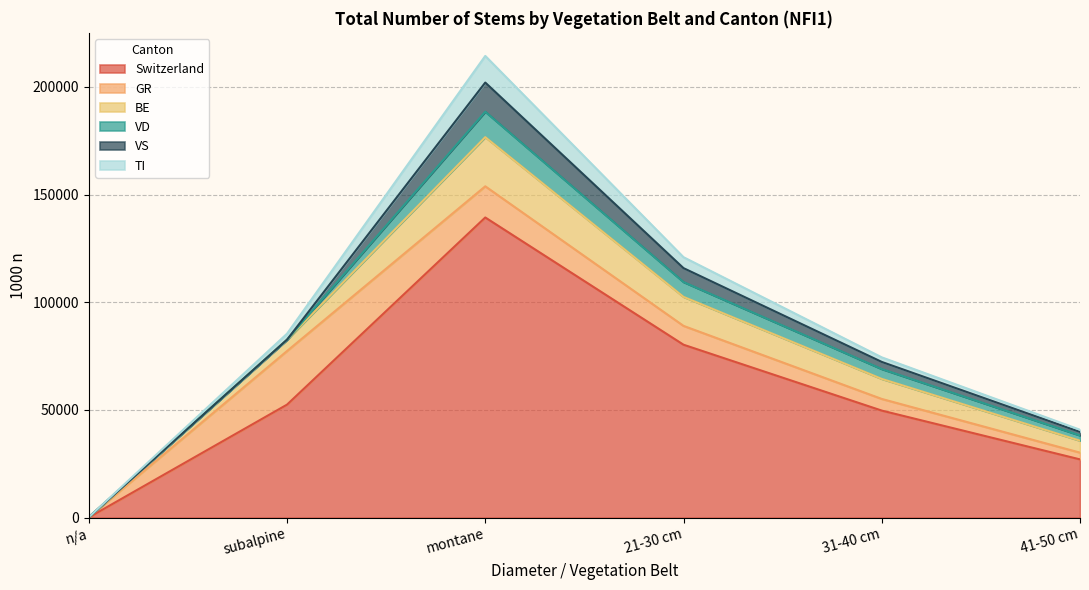

How many lines are shown in the chart?

6